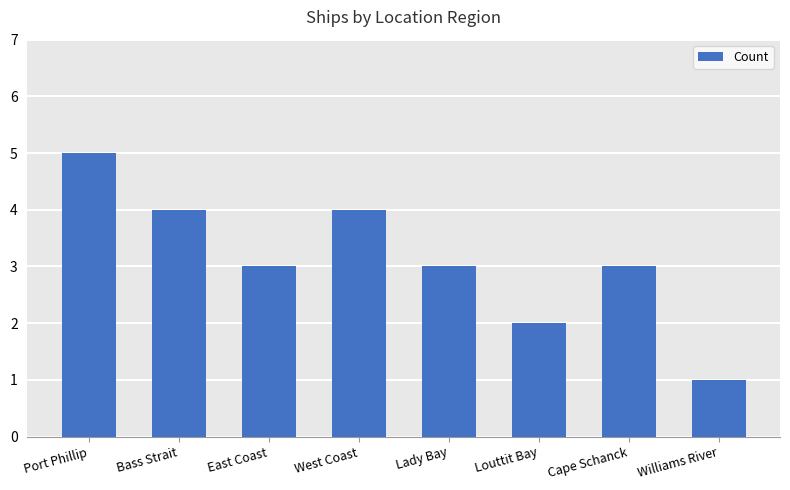

Which has a higher value, Williams River or West Coast?

West Coast